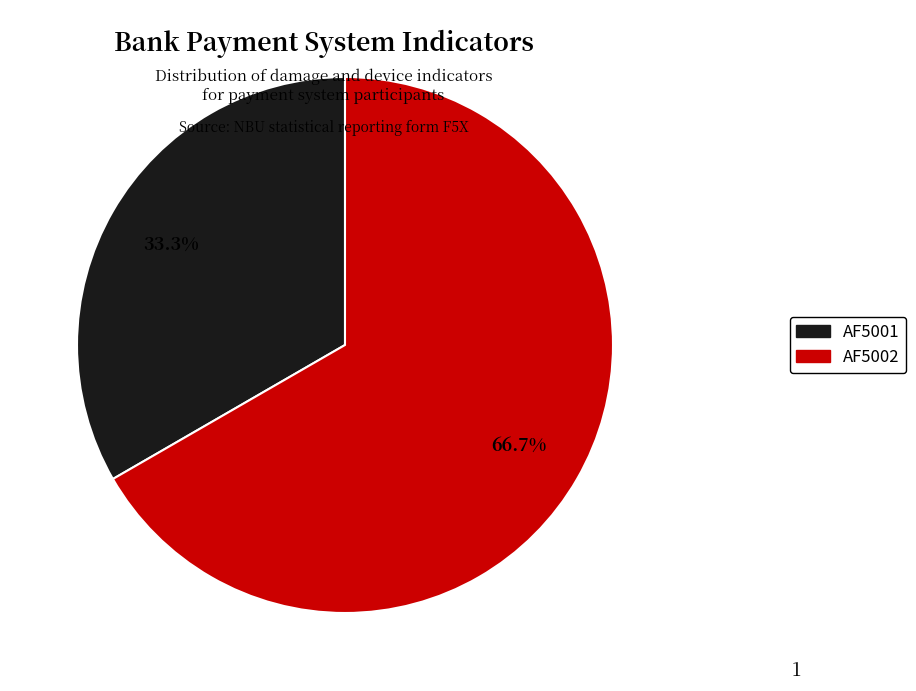

Does AF5001 account for over 50% of the chart?

No